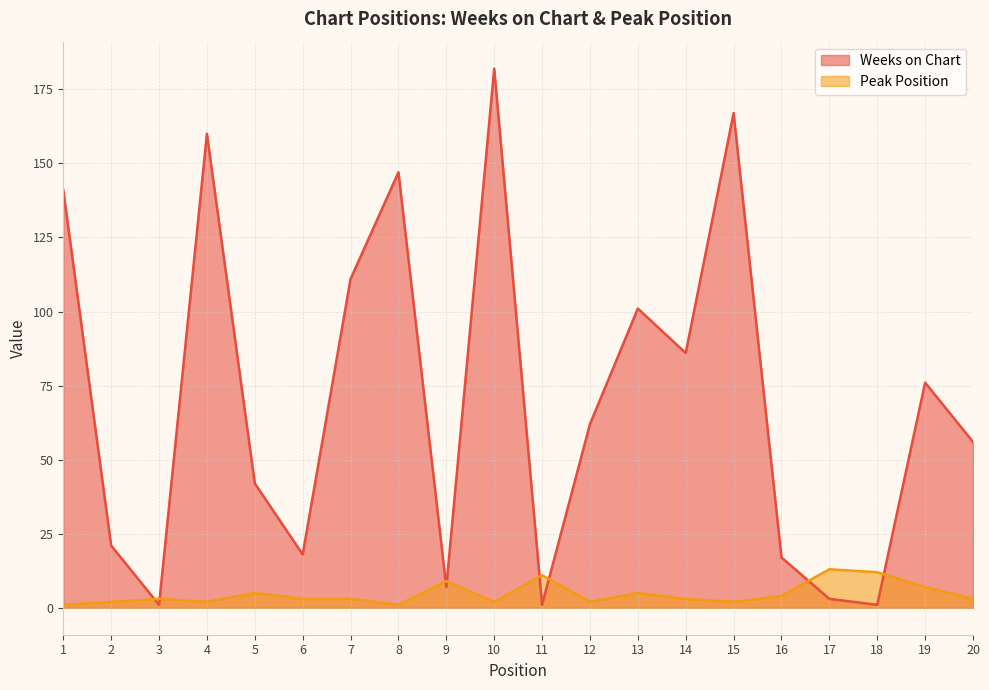

Reading left to right, transcribe all the data shown in this chart.

Weeks on Chart: 1=141	2=21	3=1	4=160	5=42	6=18	7=111	8=147	9=7	10=182	11=1	12=62	13=101	14=86	15=167	16=17	17=3	18=1	19=76	20=56
Peak Position: 1=1	2=2	3=3	4=2	5=5	6=3	7=3	8=1	9=9	10=2	11=11	12=2	13=5	14=3	15=2	16=4	17=13	18=12	19=7	20=3